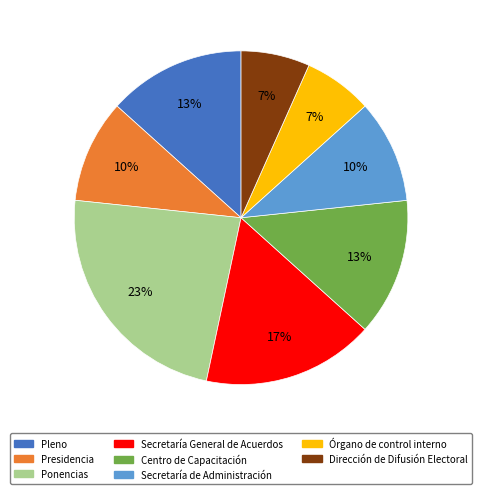

Is the sum of Pleno and Ponencias greater than half?

No